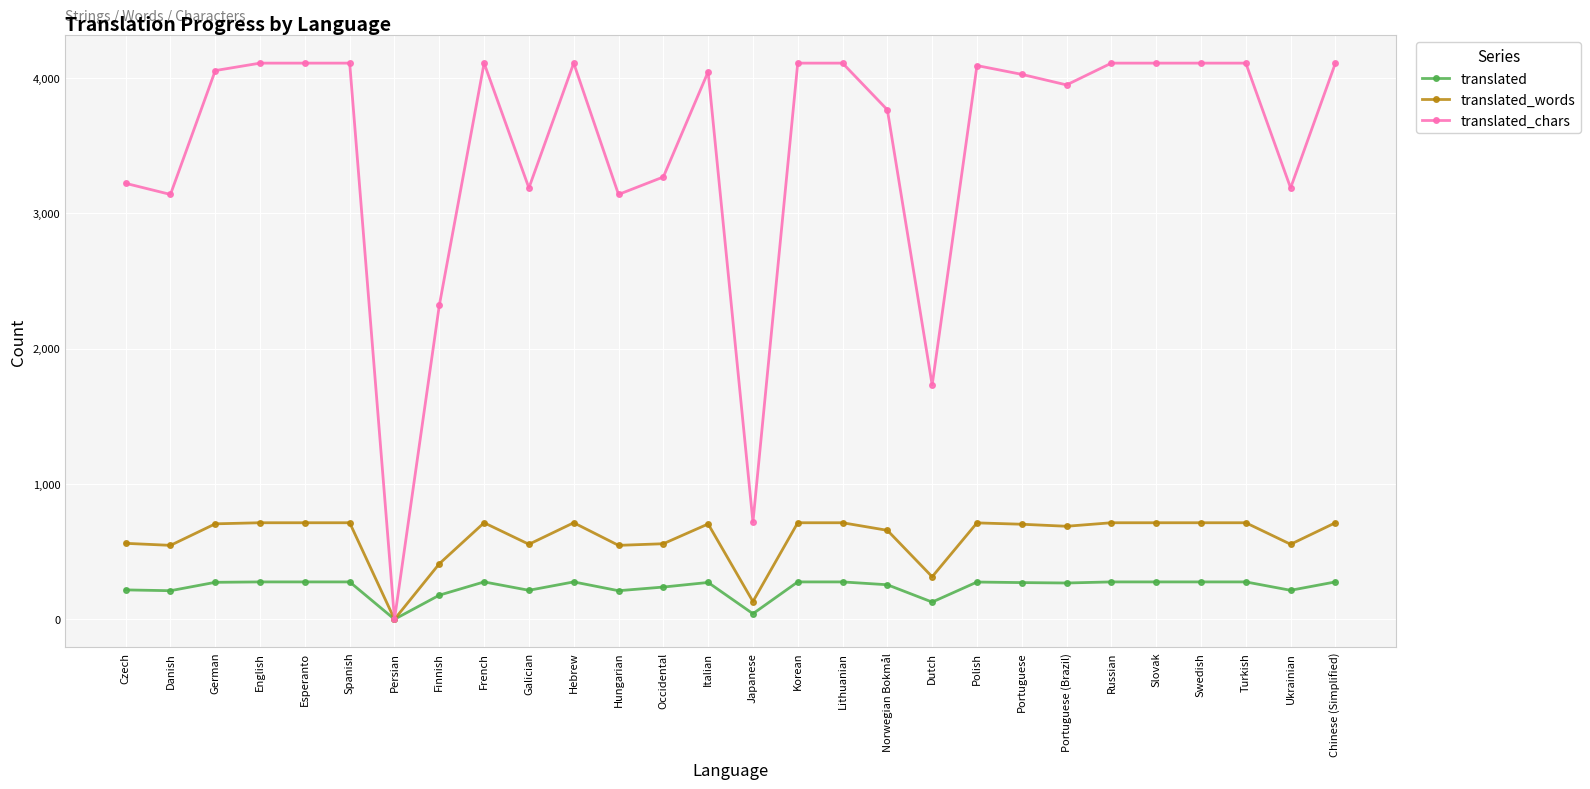

True or false: translated_words has more than 0 interior local peaks.

True